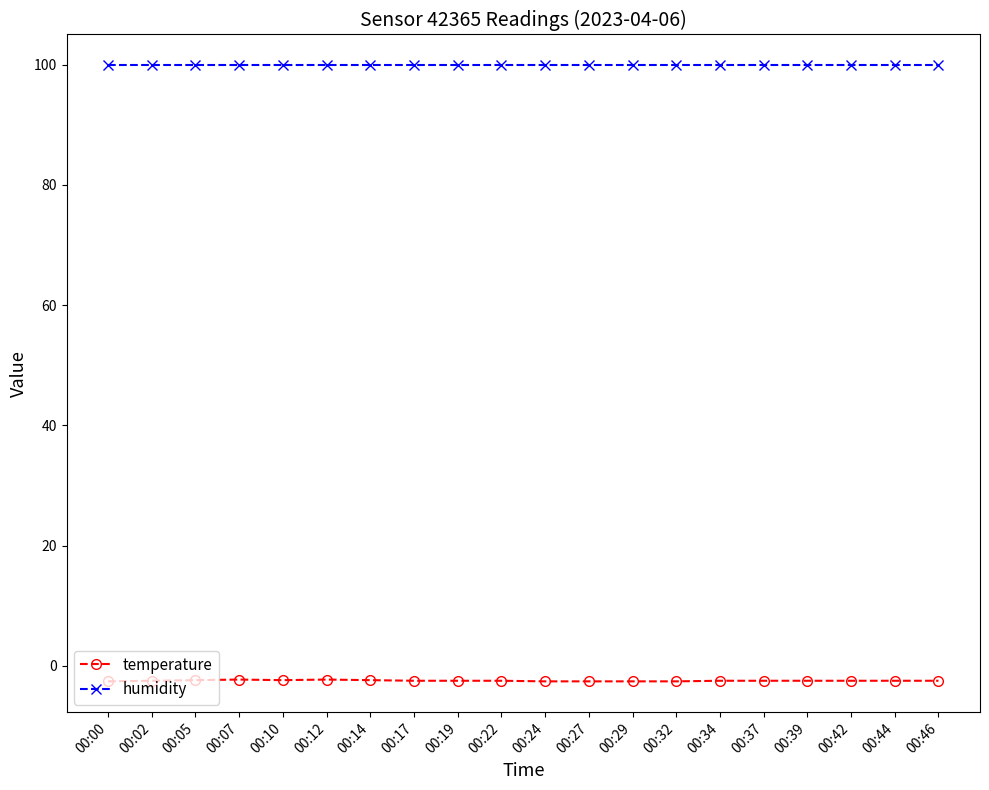

What is the sum of all humidity values?

1998.0